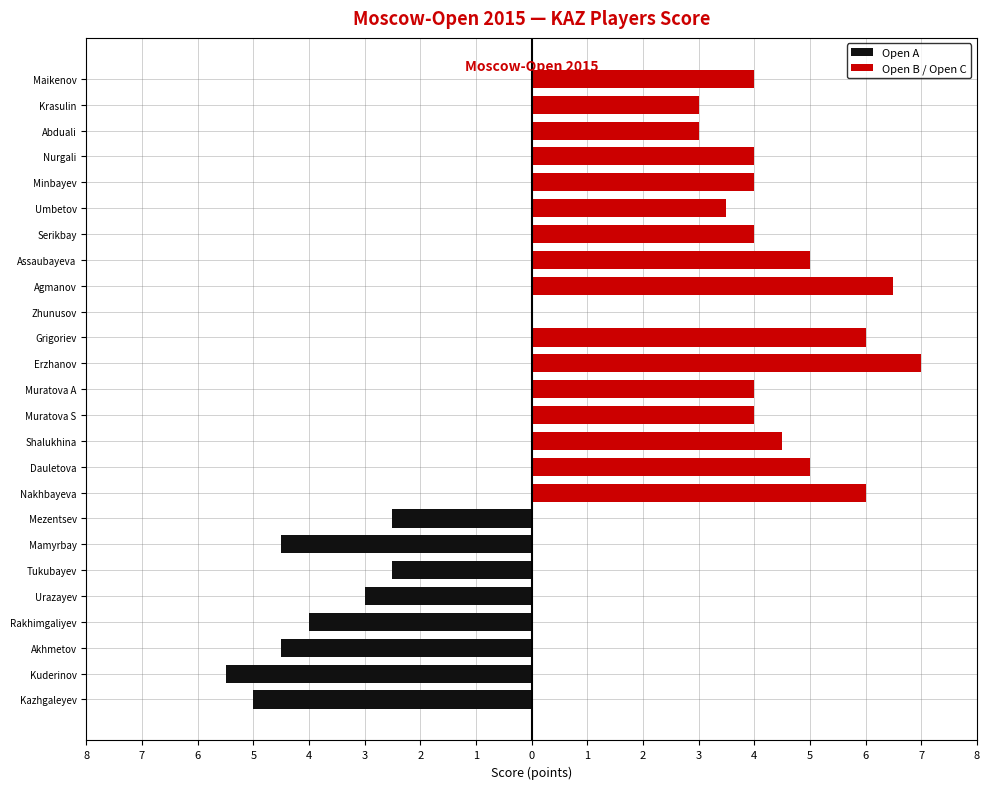

At how many categories does at least one series exceed 0?

16